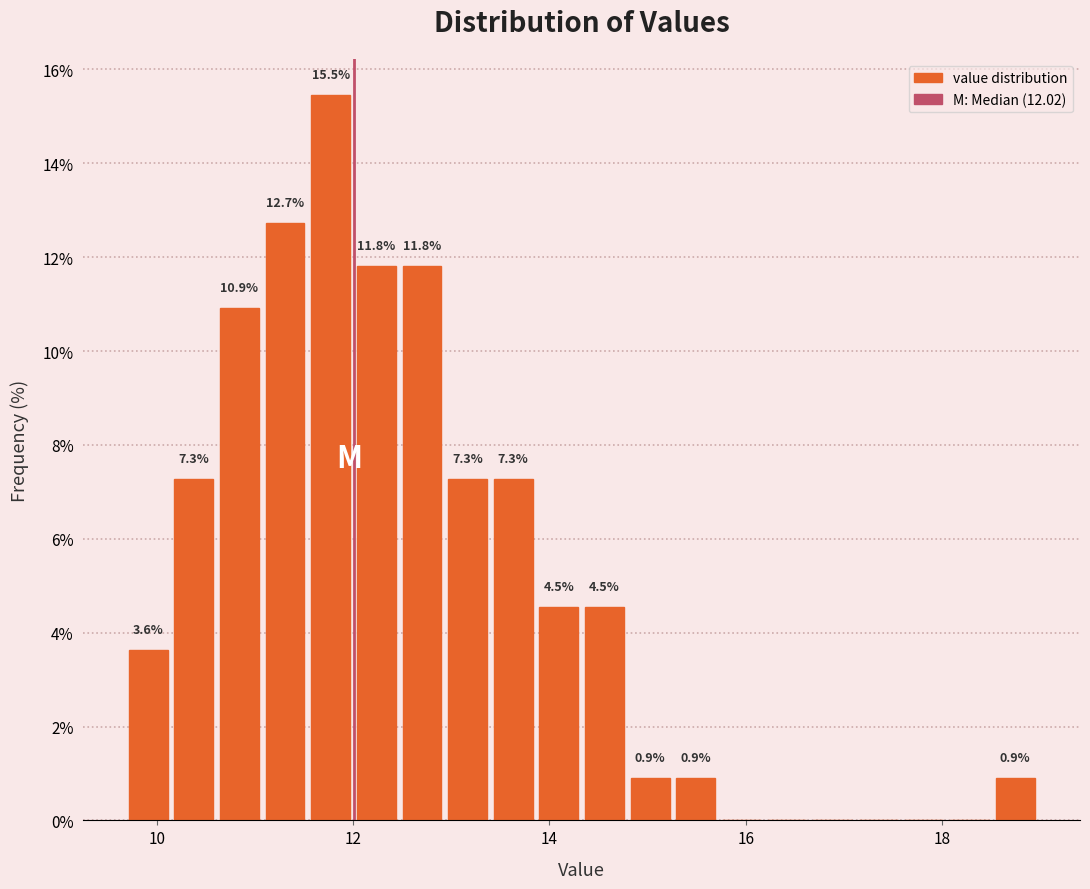

Around what value on the x-axis is the tallest bar? Give the approximate position of its centre, as read against the axis.

11.8